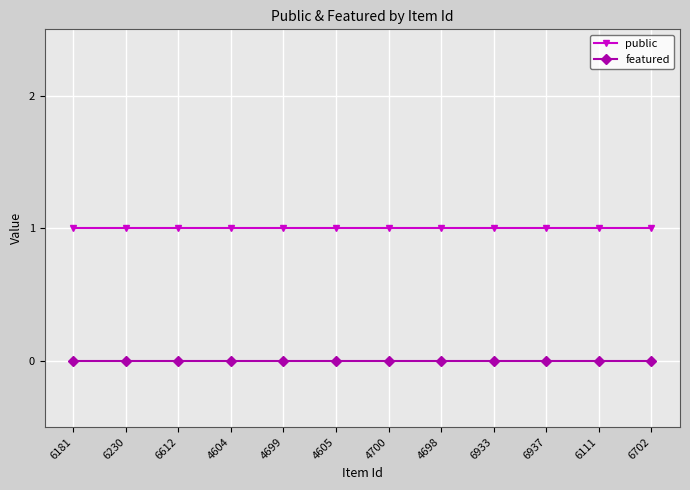

At 6933, list the series in order from largest to smallest.

public, featured